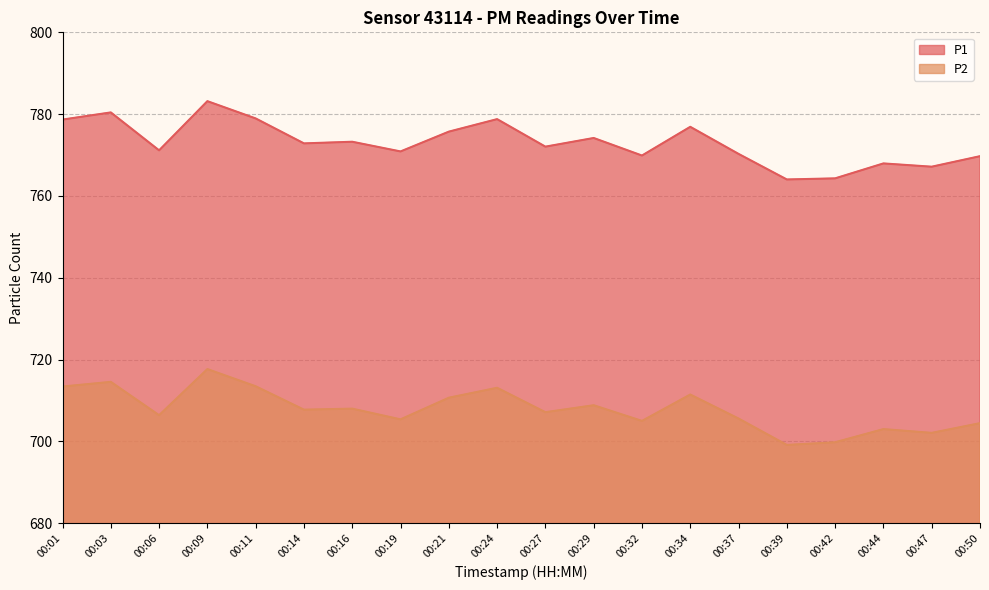

Which series has the largest total across all categories?

P1